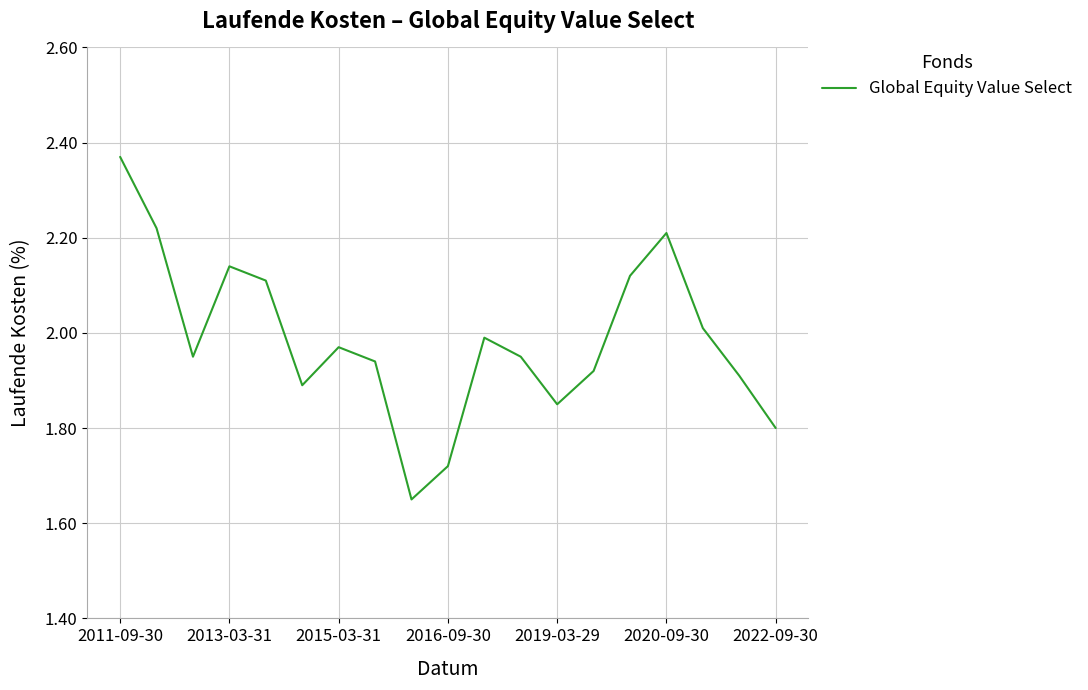

What is the difference between the maximum and minimum values?

0.7